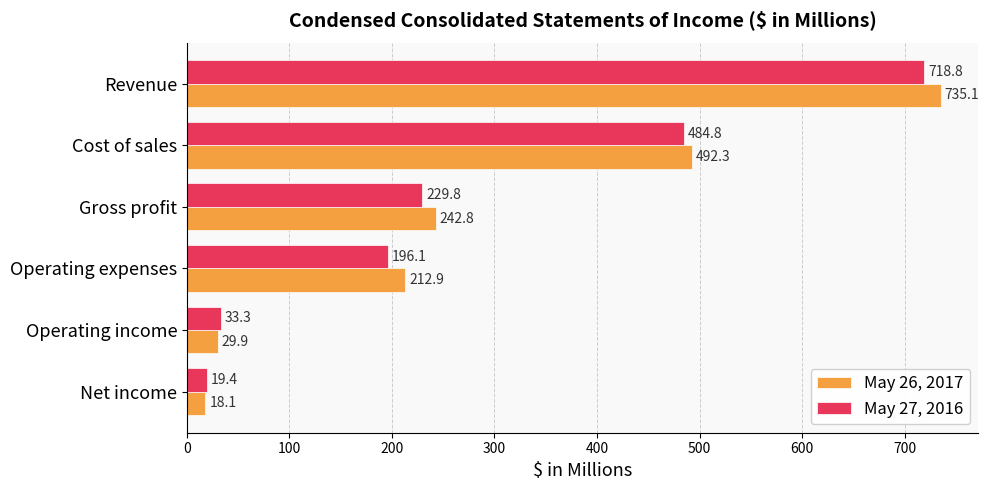

What is the spread (max minus min) of values at Gross profit?

13.0